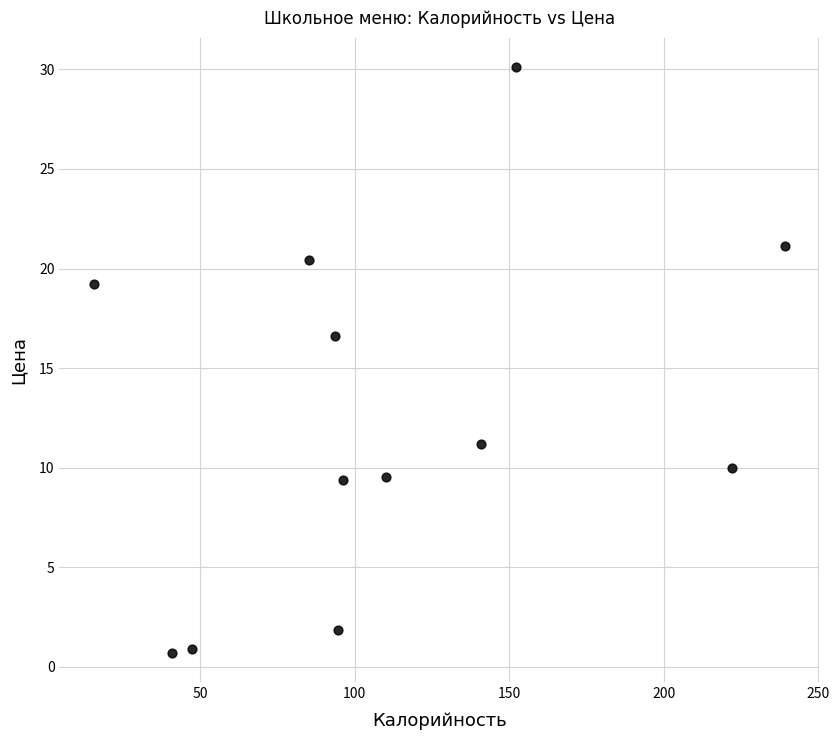

What Y value in the scatter plot is closest to 15?

16.6